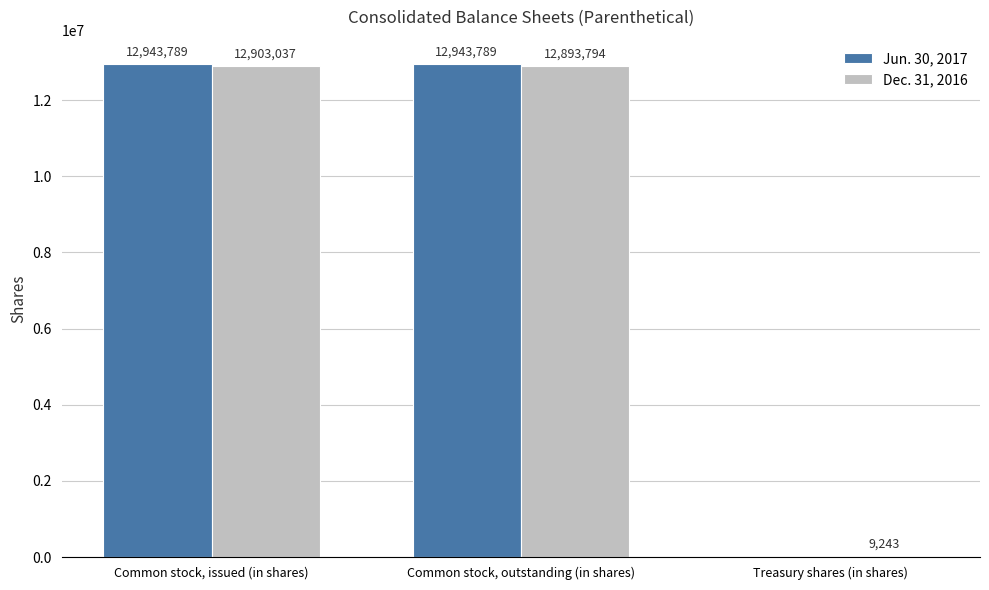

What is the maximum value for Dec. 31, 2016?

12903037